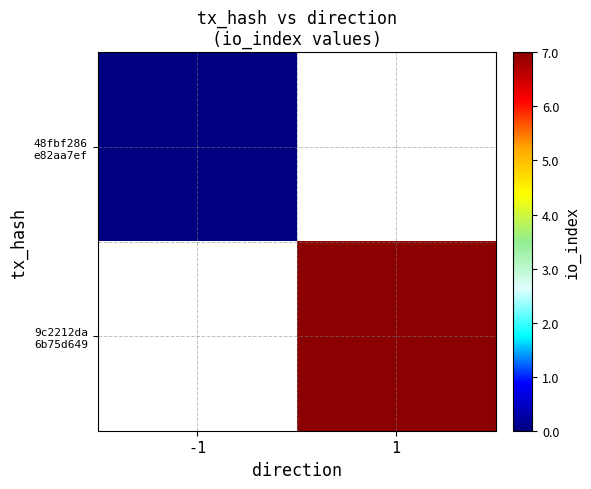

Rank the series by their average value, from lowest to highest.

48fbf286 e82aa7ef, 9c2212da 6b75d649